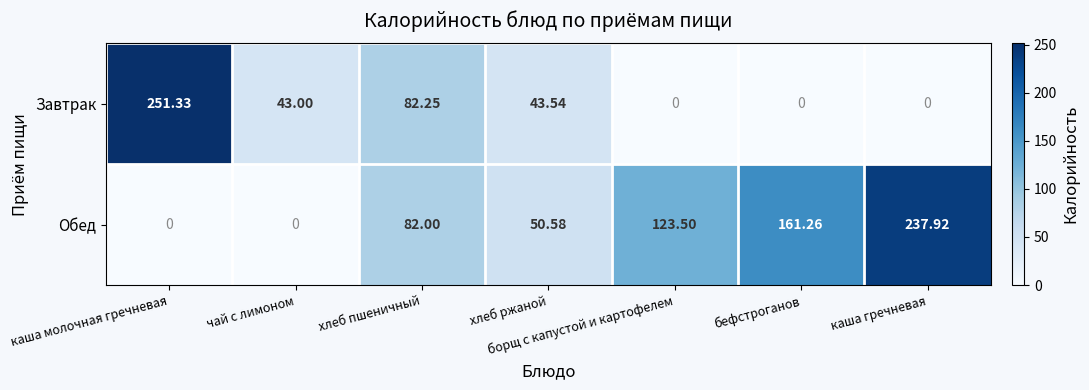

Which series has the widest spread of values?

Завтрак